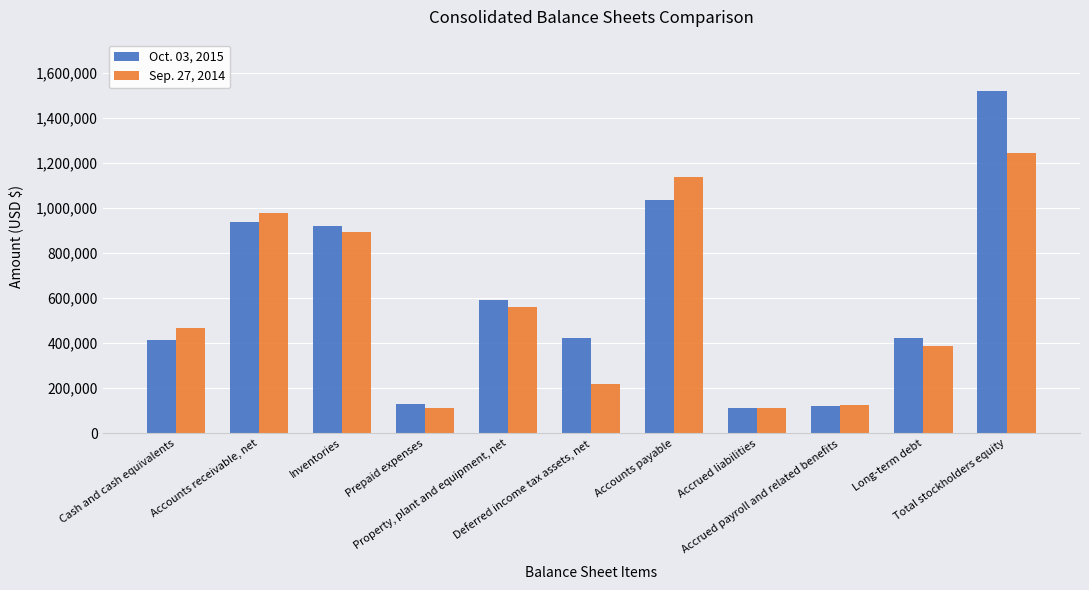

What is the total value across all series at Cash and cash equivalents?

878860